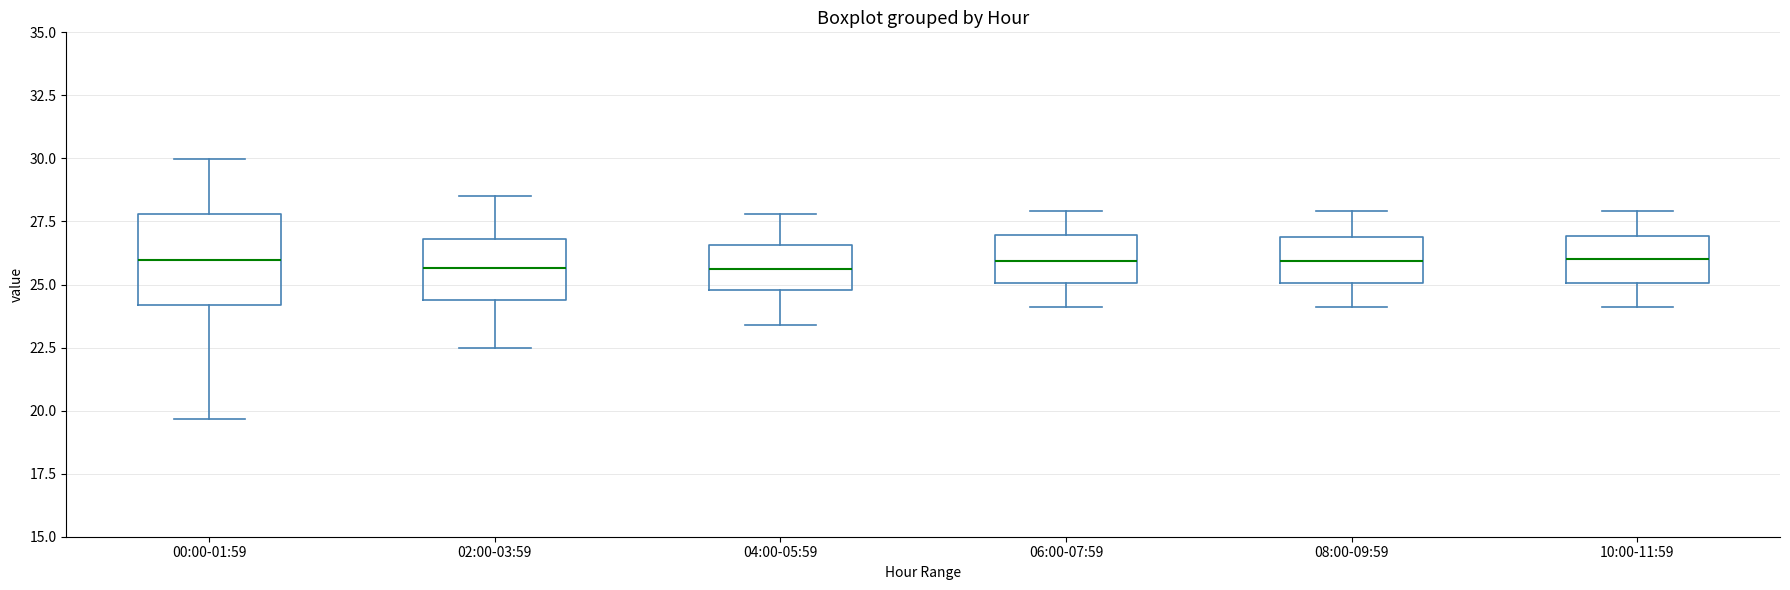

Where is the upper edge of the box for 10:00-11:59 on the y-axis? The values are not printed on the chart, so give them approximately, as read against the axis.

27.0